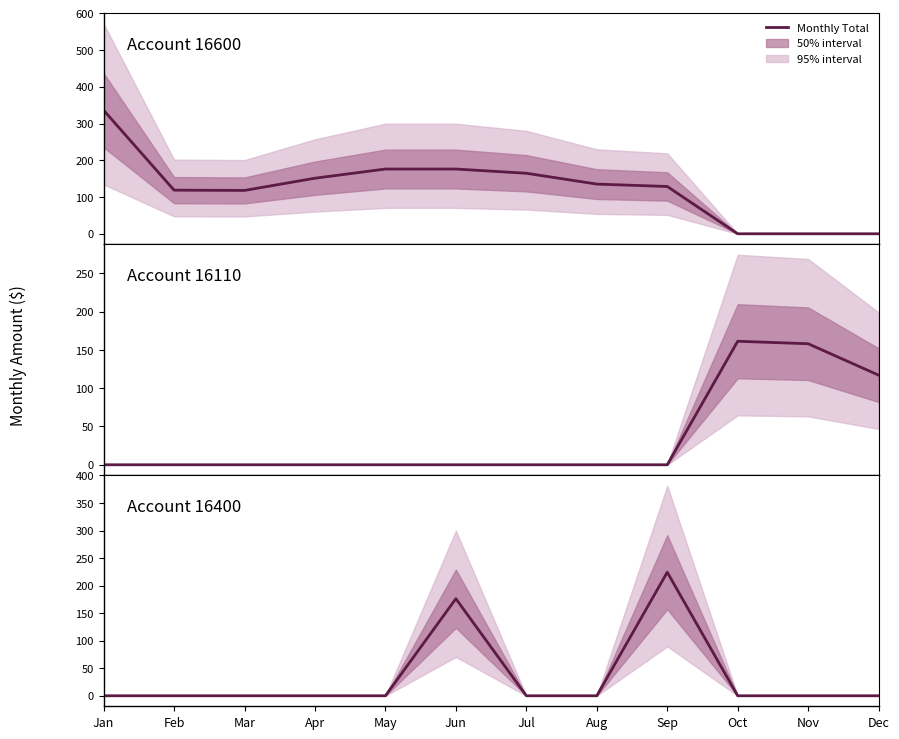

Is the value of Account 16600 at Dec greater than the value of Account 16400 at Jan?

No